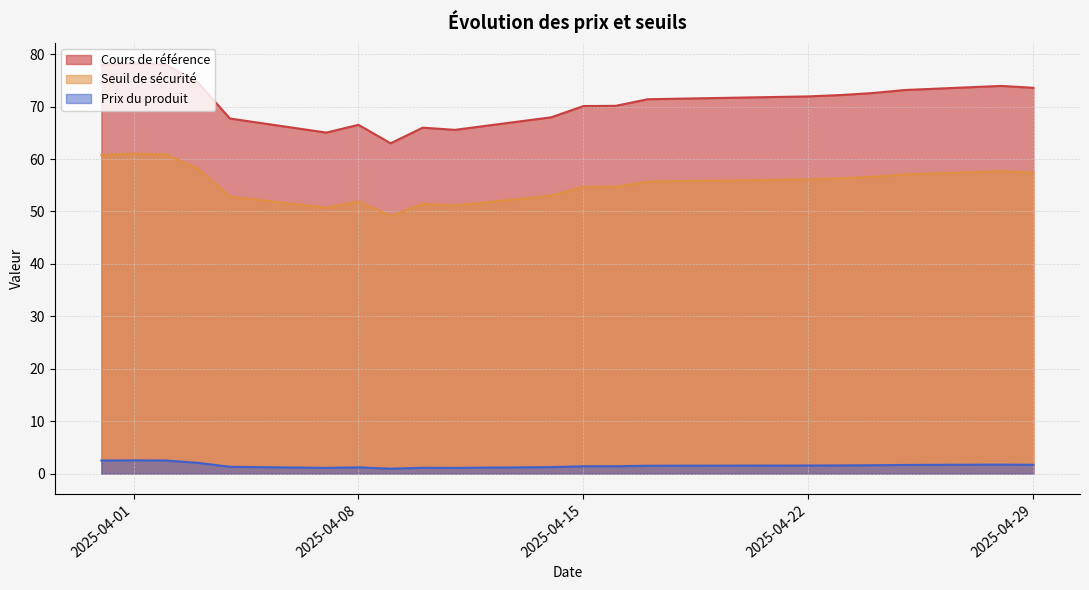

What is the highest value of the Seuil de sécurité series?

61.0